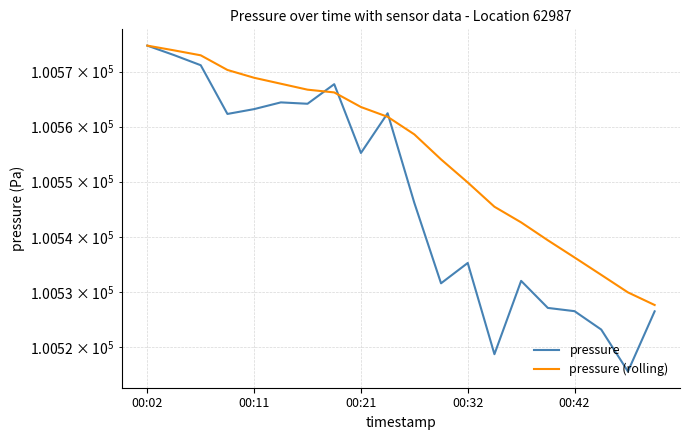

At 00:11, list the series in order from smallest to largest.

pressure, pressure (rolling)